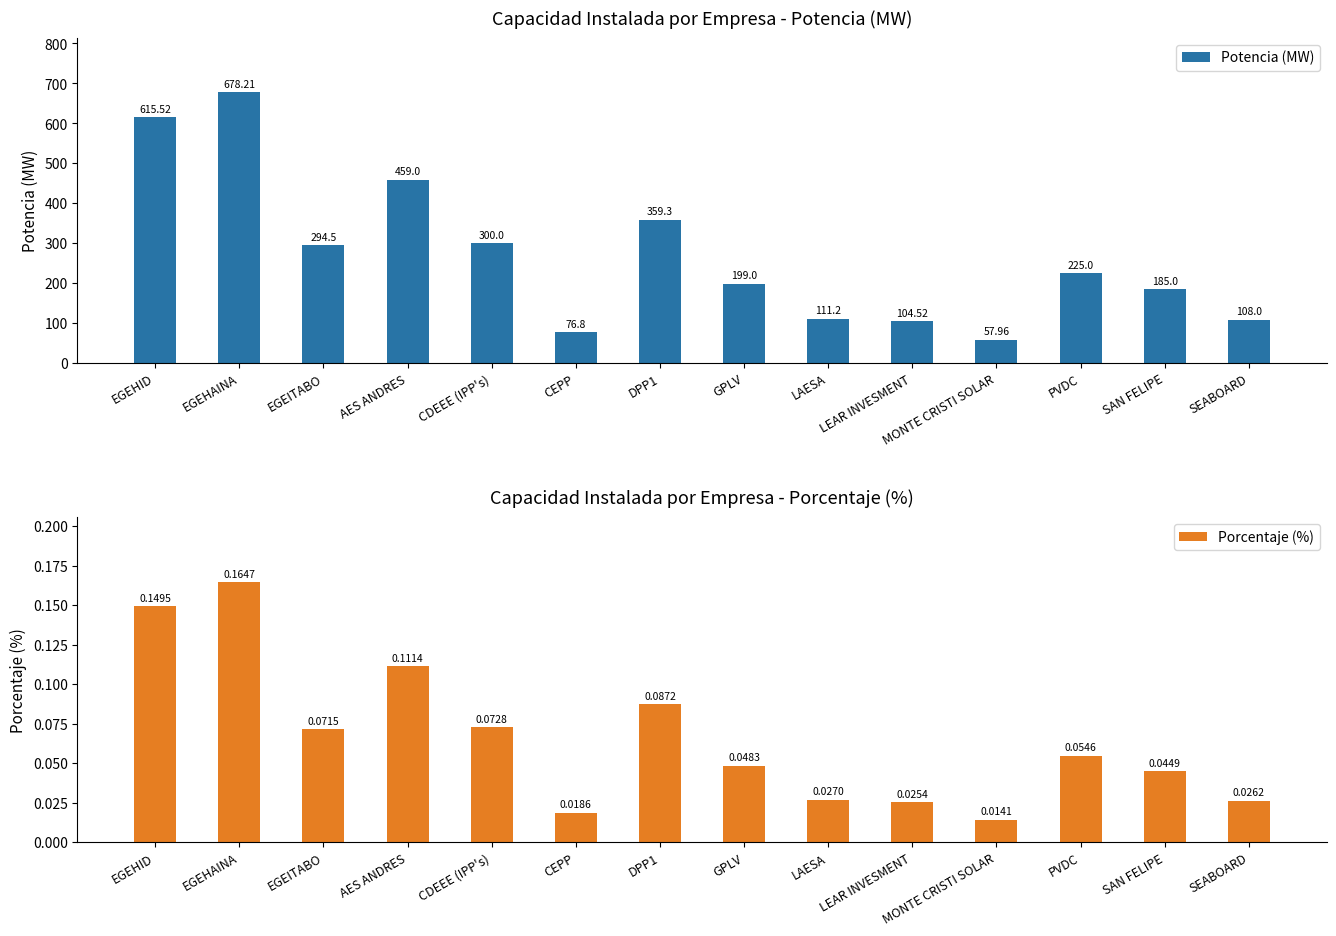

What is the label of the 4th bar from the right?

MONTE CRISTI SOLAR